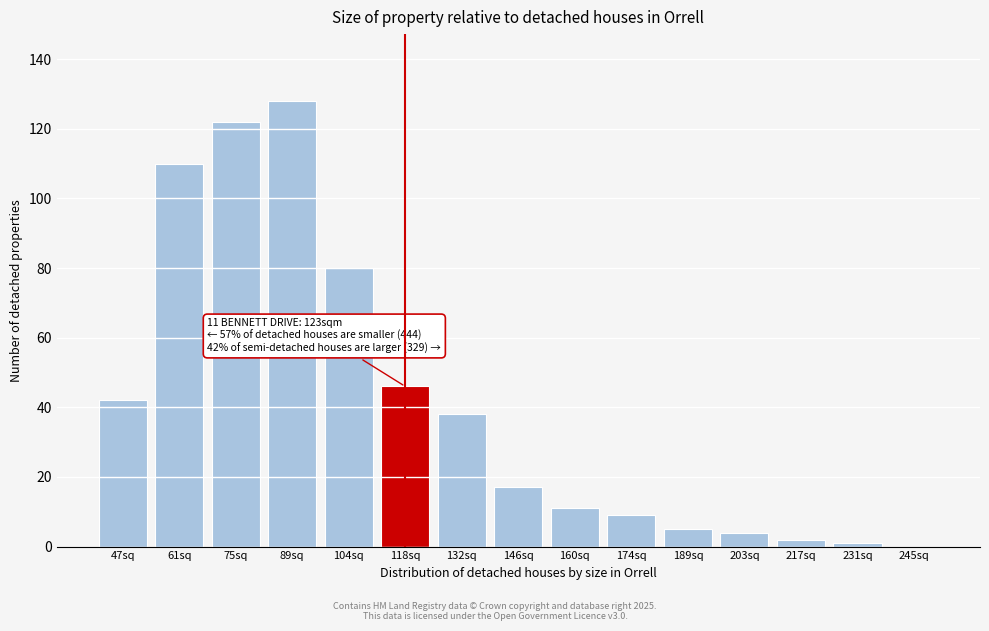

Reading right to left, extract all data points from this chart.

245sq=0	231sq=1	217sq=2	203sq=4	189sq=5	174sq=9	160sq=11	146sq=17	132sq=38	118sq=46	104sq=80	89sq=128	75sq=122	61sq=110	47sq=42